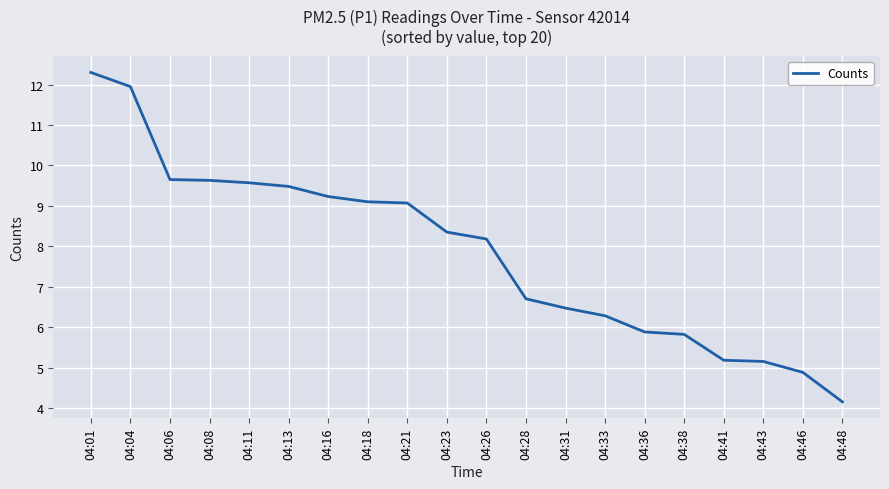

Which label corresponds to the largest value in the chart?

04:01